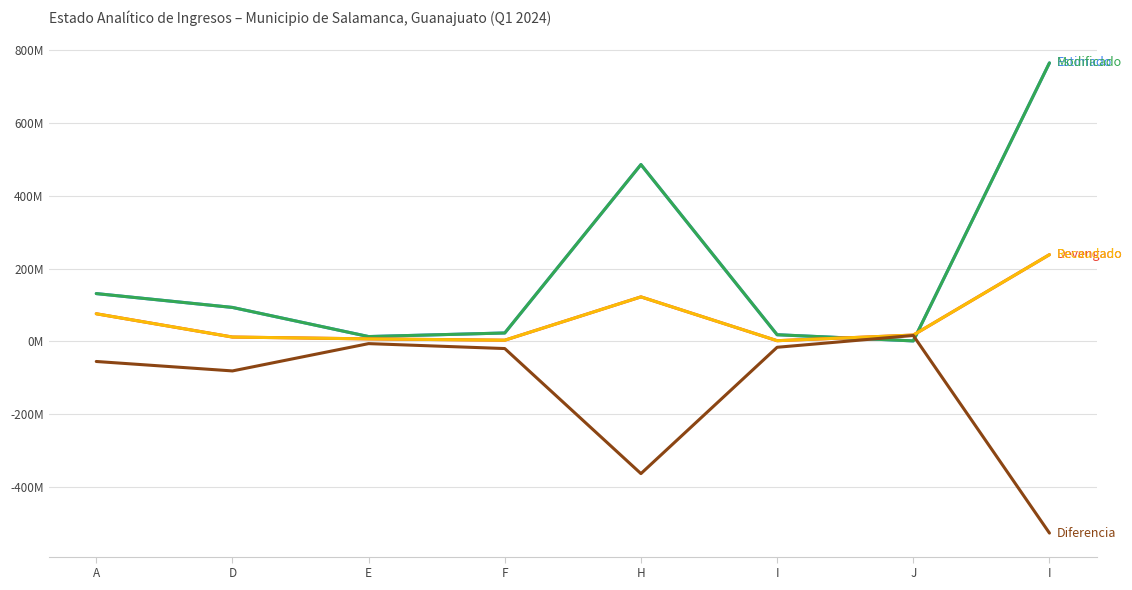

Reading left to right, extract all data points from this chart.

Estimado: 131227574.7	93151641.3	13044287.7	22909842.0	485943712.0	18102044.0	1097792.9	765476894.5
Modificado: 131227574.7	93151641.3	13044287.7	22909842.0	485943712.0	18102044.0	1097792.9	765476894.5
Devengado: 75762895.5	11733377.2	6693723.7	3044754.0	122189900.2	1690509.7	17131664.4	238246824.7
Recaudado: 75773773.6	11731831.8	6693724.0	3015392.3	122189900.2	1690509.7	17131664.4	238226796.1
Diferencia: -55453801.1	-81419809.5	-6350563.7	-19894449.6	-363753811.8	-16411534.3	16033871.6	-527250098.4